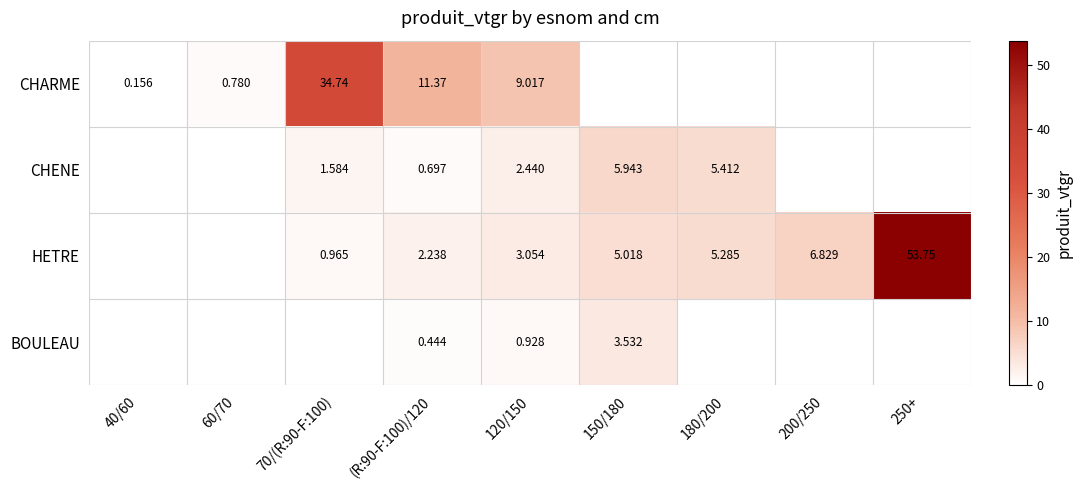

Between 40/60 and (R:90-F:100)/120, which is larger?

(R:90-F:100)/120